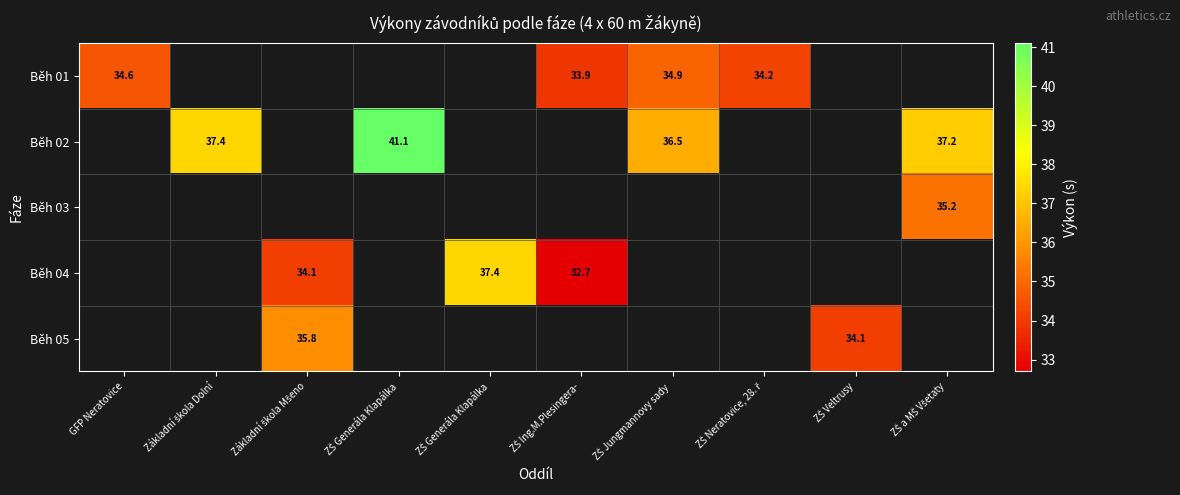

At how many categories does at least one series exceed 36?

5